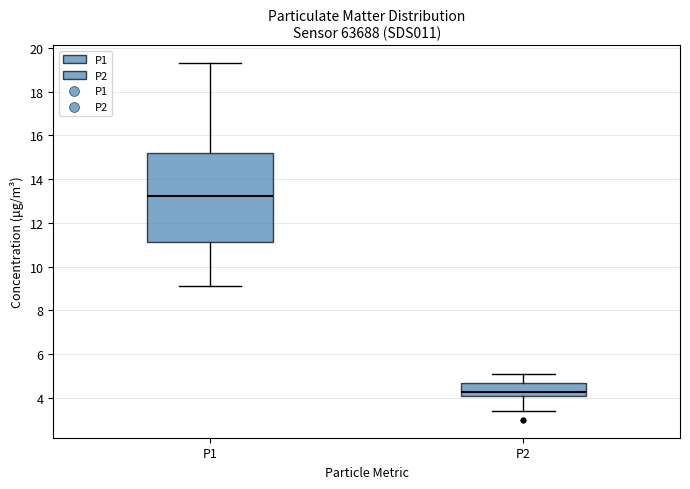

Reading left to right, read every box against the y-axis: the position of its median line, the range the box covers, and the ends of its whiskers. The values are not printed on the chart, so give them approximately, as read against the axis.

P1: median 13.2, box 11.2 to 15.2, whiskers 9.2 to 19.4
P2: median 4.2, box 4.0 to 4.8, whiskers 3.4 to 5.2